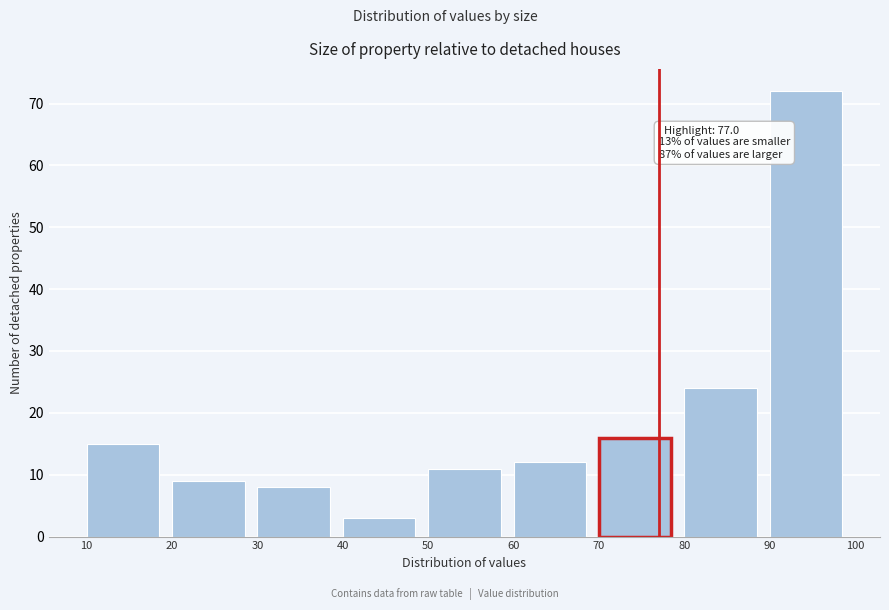

Over which range of the x-axis is the bar tallest?

90 to 100